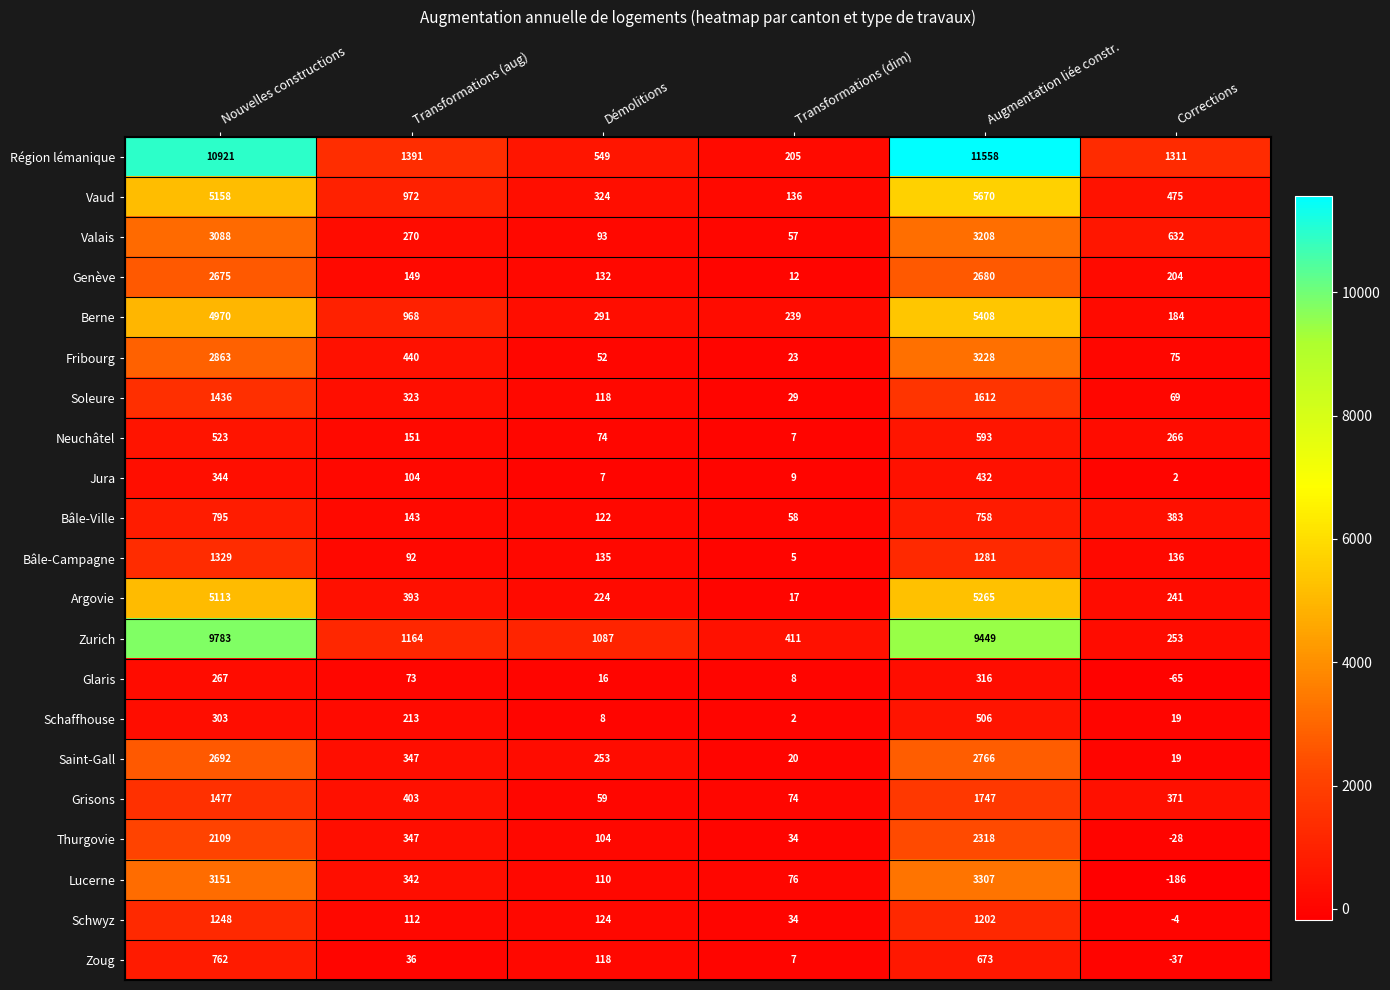

What is the sum of all Soleure values?

3587